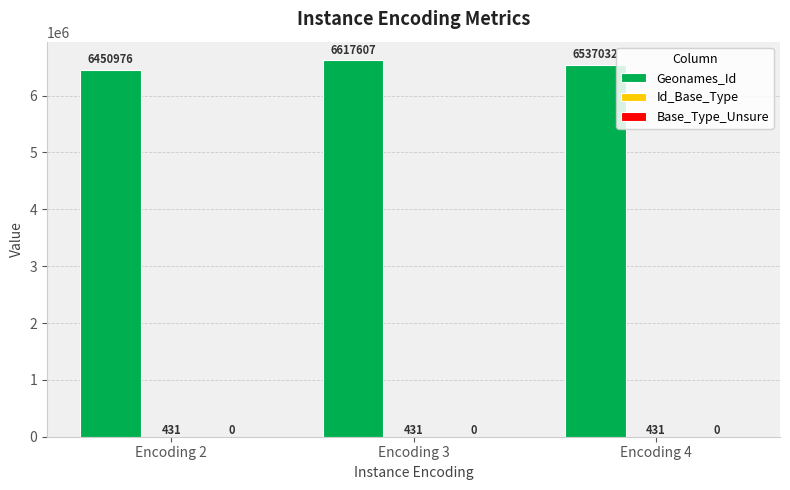

True or false: Geonames_Id has a value of 10287346 at Encoding 3.

False